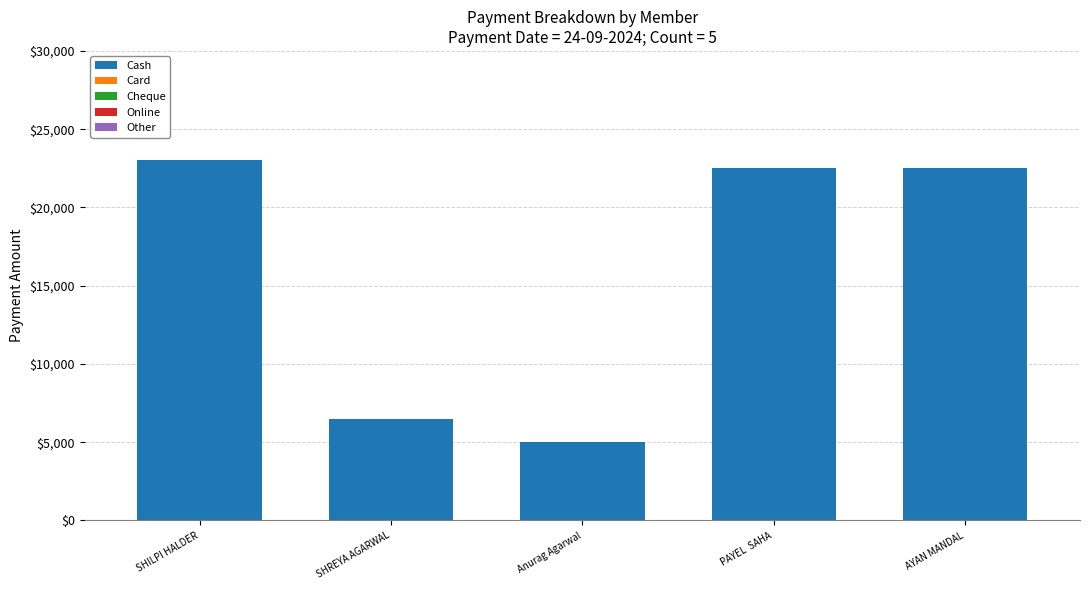

How many bars are there in total?

5